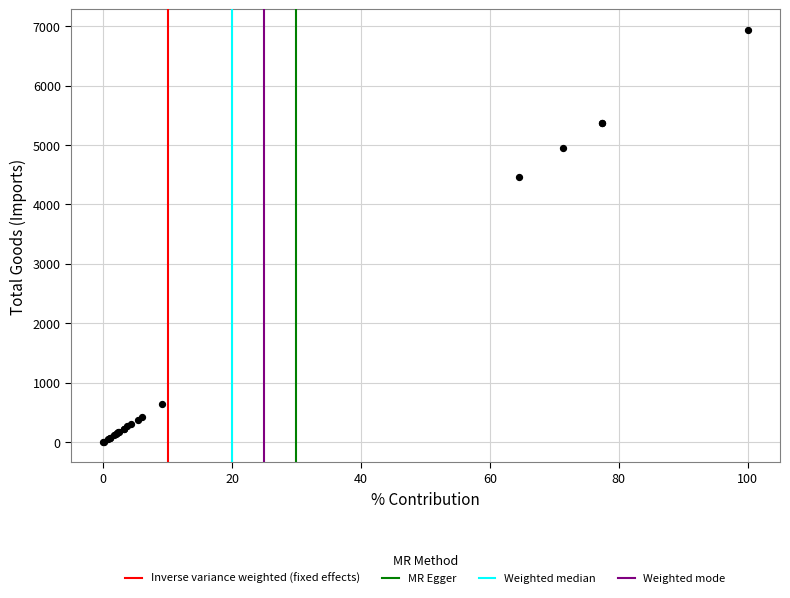

What Y value in the scatter plot is closest to 3469?

4470.1